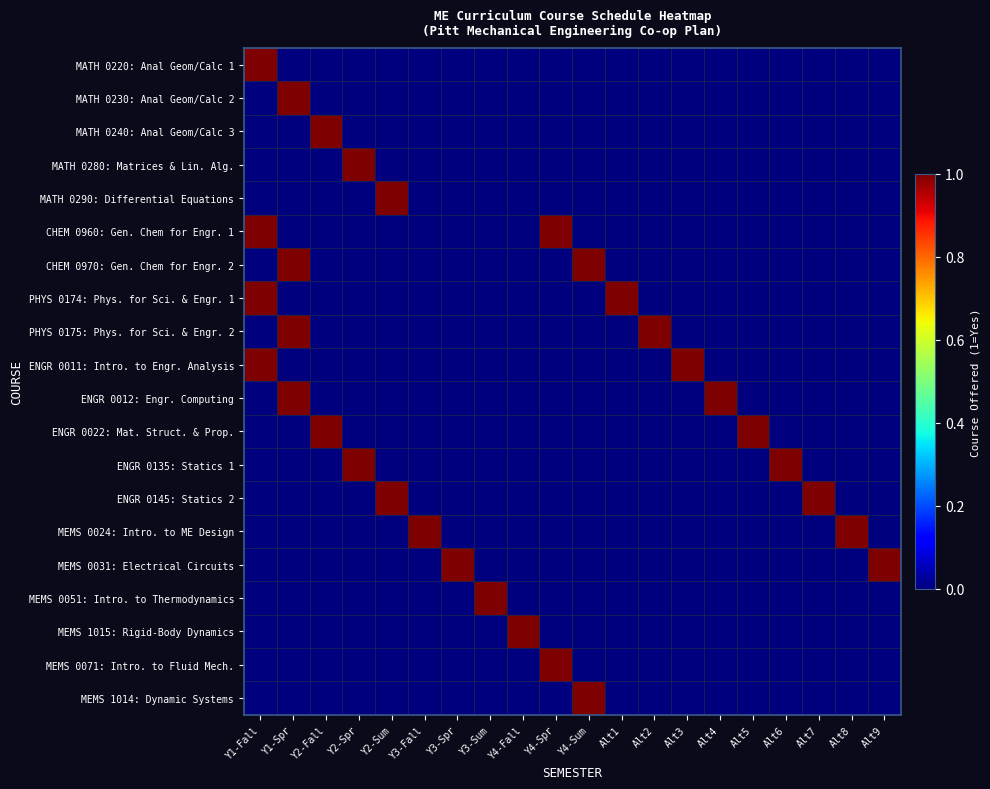

At which category does the chart reach its peak across all series?

Y1-Fall